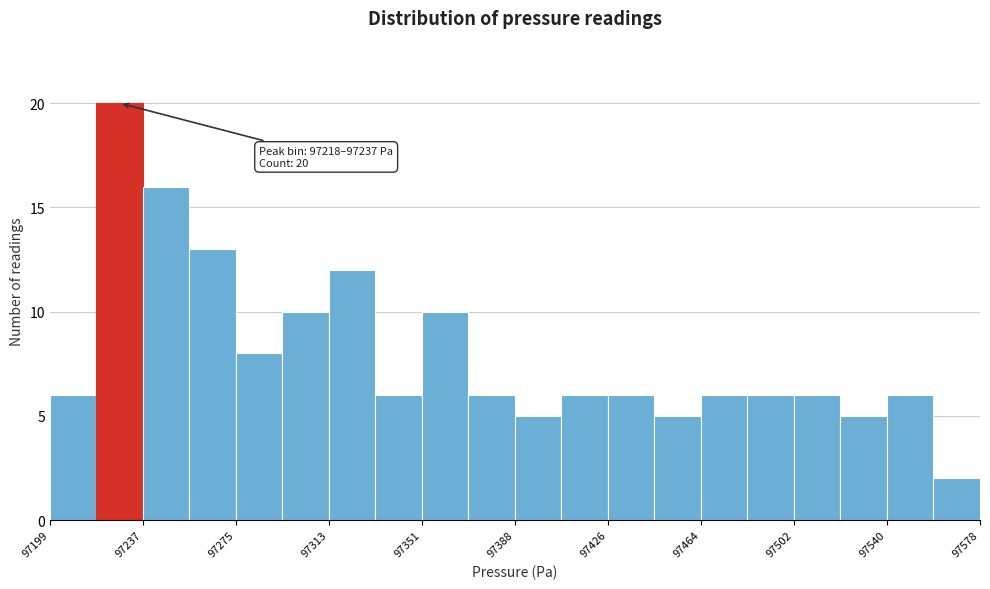

Read against the x-axis, roughly where is the centre of the tallest bar?

97230